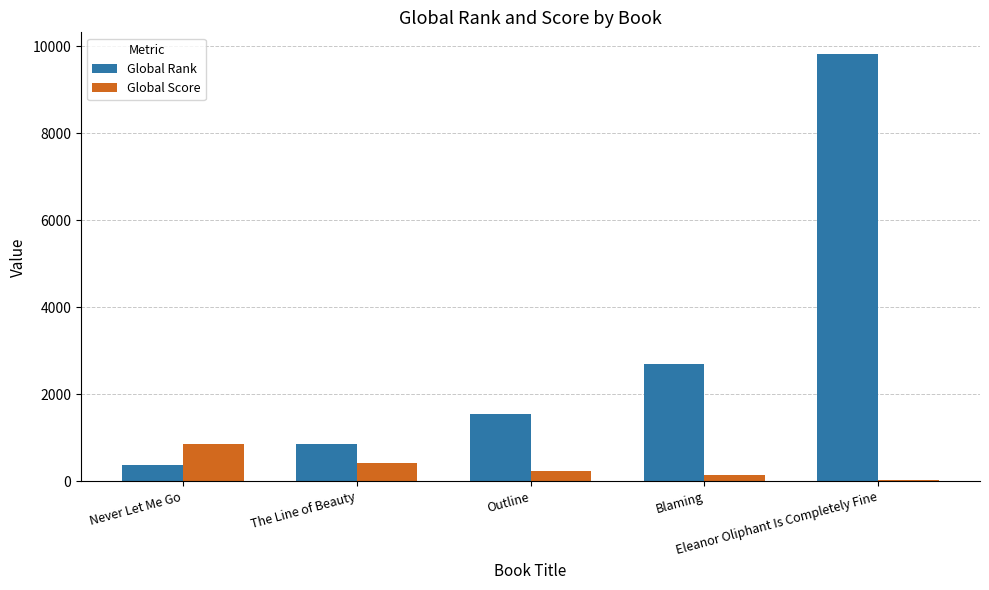

What is the greatest value displayed?

9827